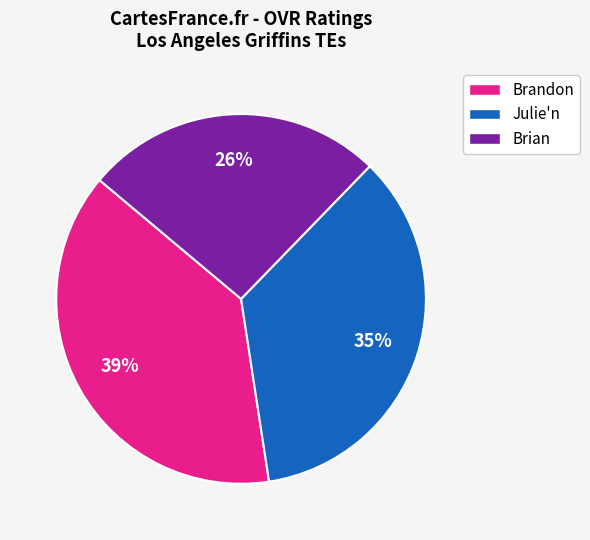

Approximately how many times larger is the value at Brian compared to Brandon?

0.7